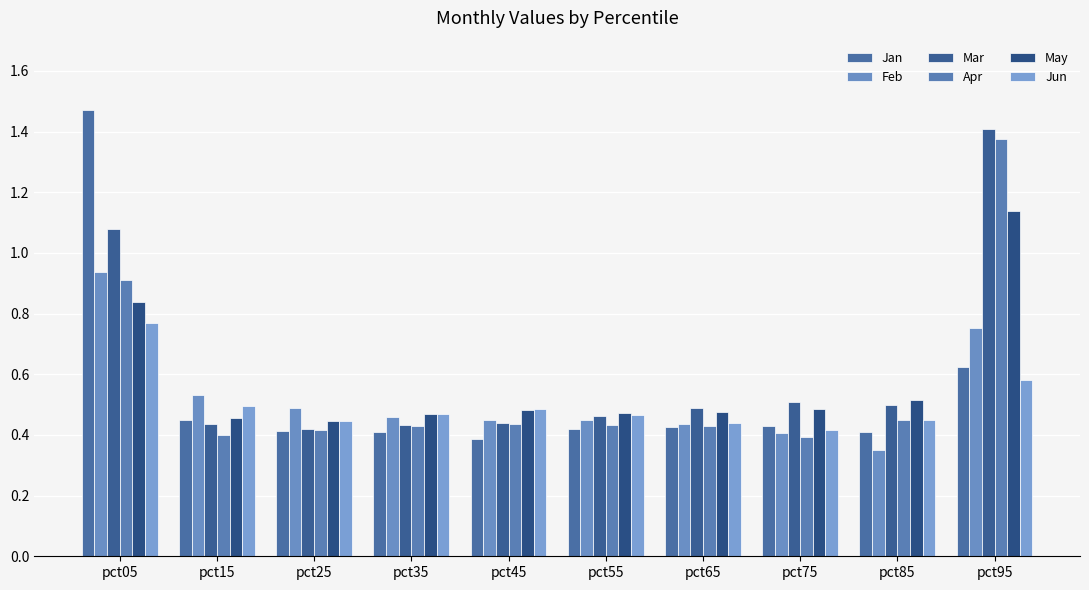

Which category has the highest value in the May series?

pct95